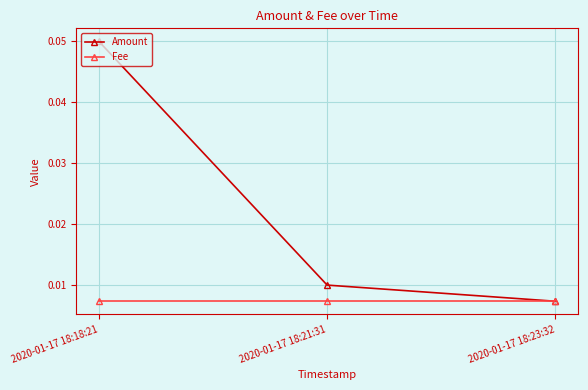

At which category is the sum across all series the highest?

2020-01-17 18:18:21